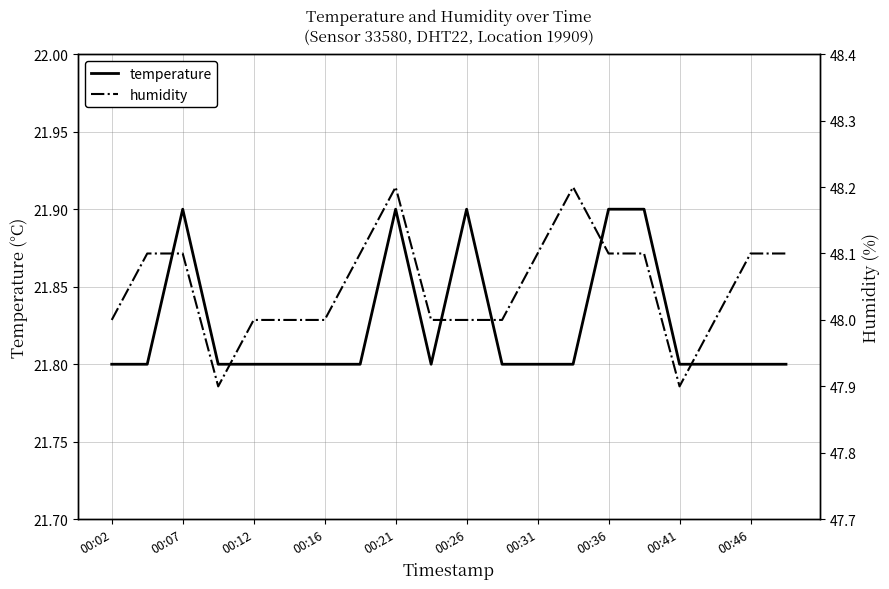

At how many categories does at least one series exceed 30?

20